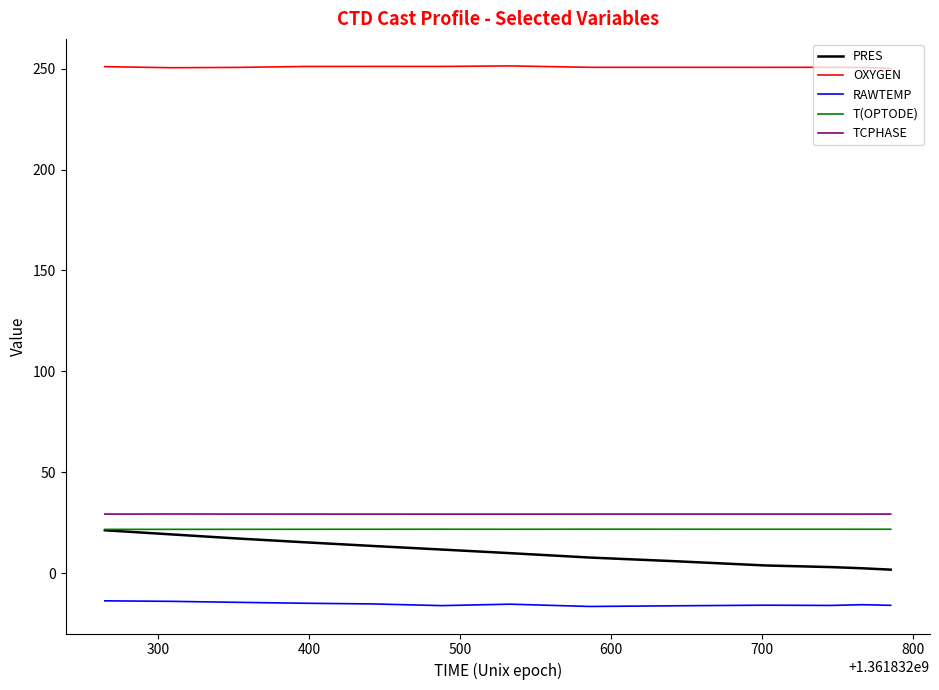

Which series has the widest spread of values?

PRES